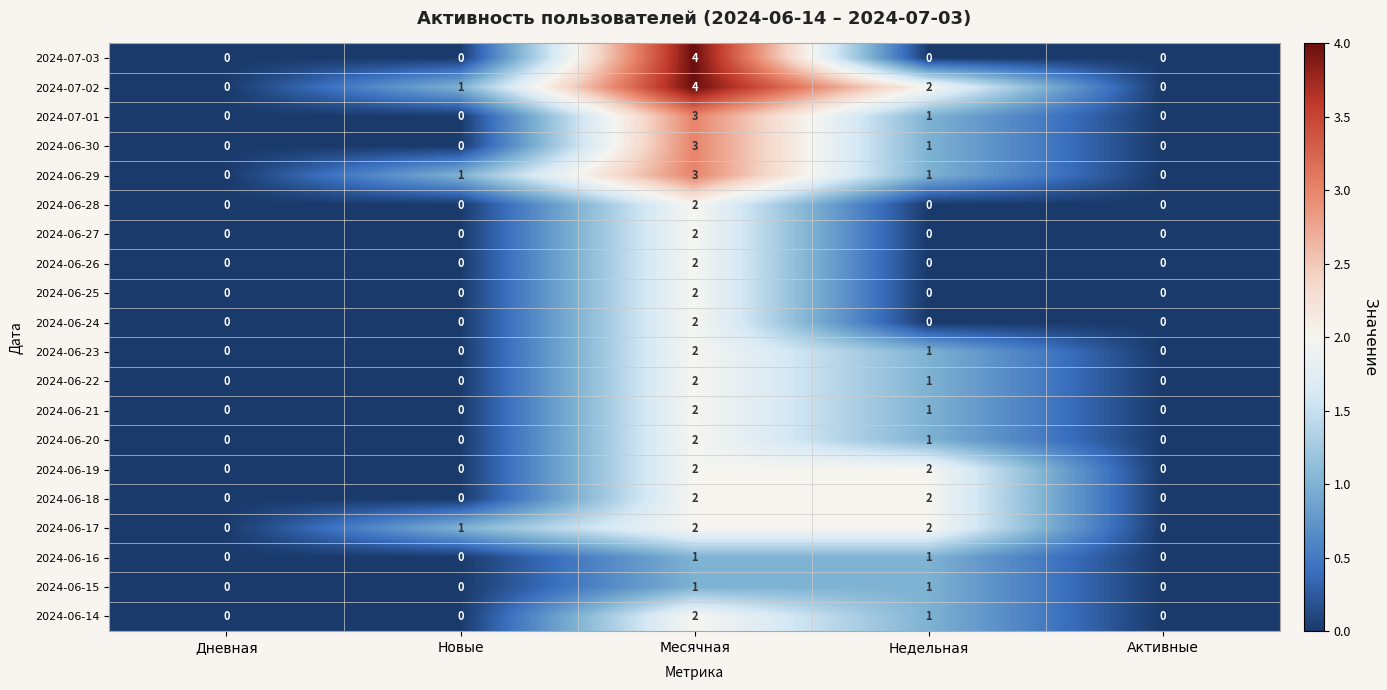

What is the approximate value of 2024-07-03 at Месячная?

4